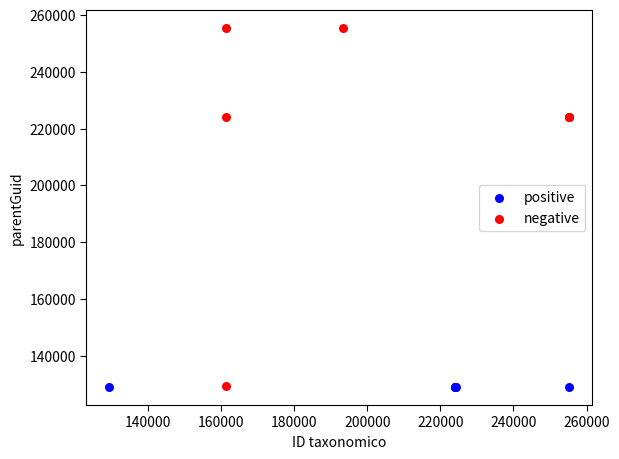

Which series reaches the maximum Y coordinate?

negative